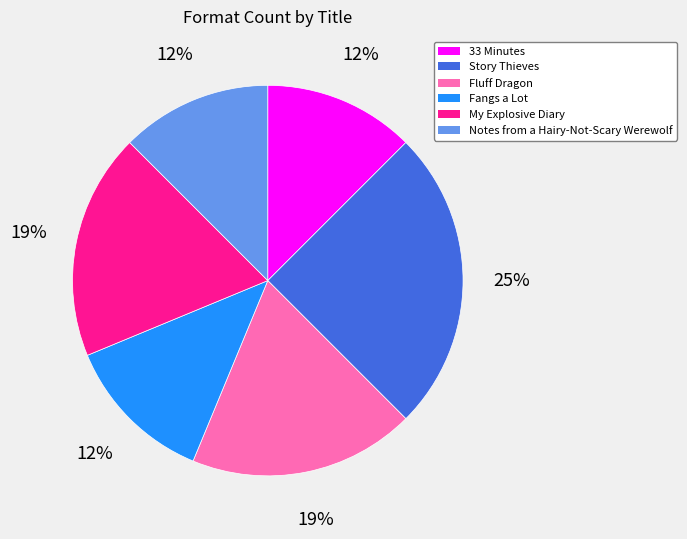

Do 33 Minutes and Fluff Dragon together represent more than half of the pie?

No